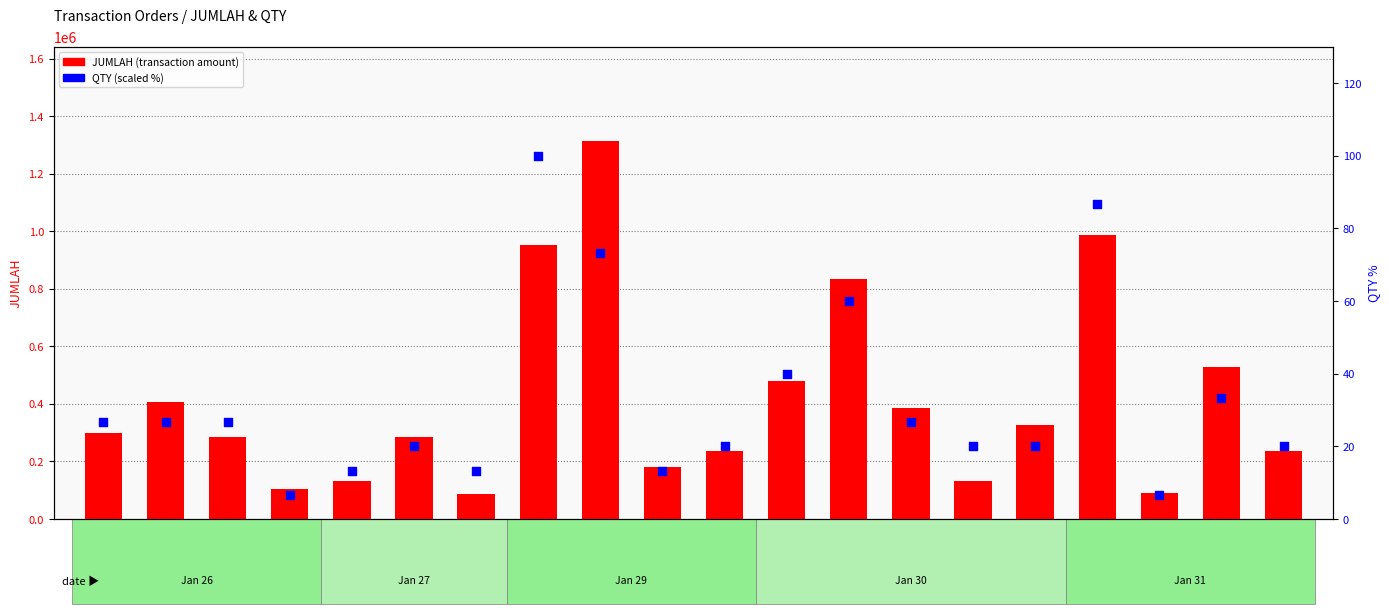

What are all the series names shown in the legend?

JUMLAH, QTY (scaled %)